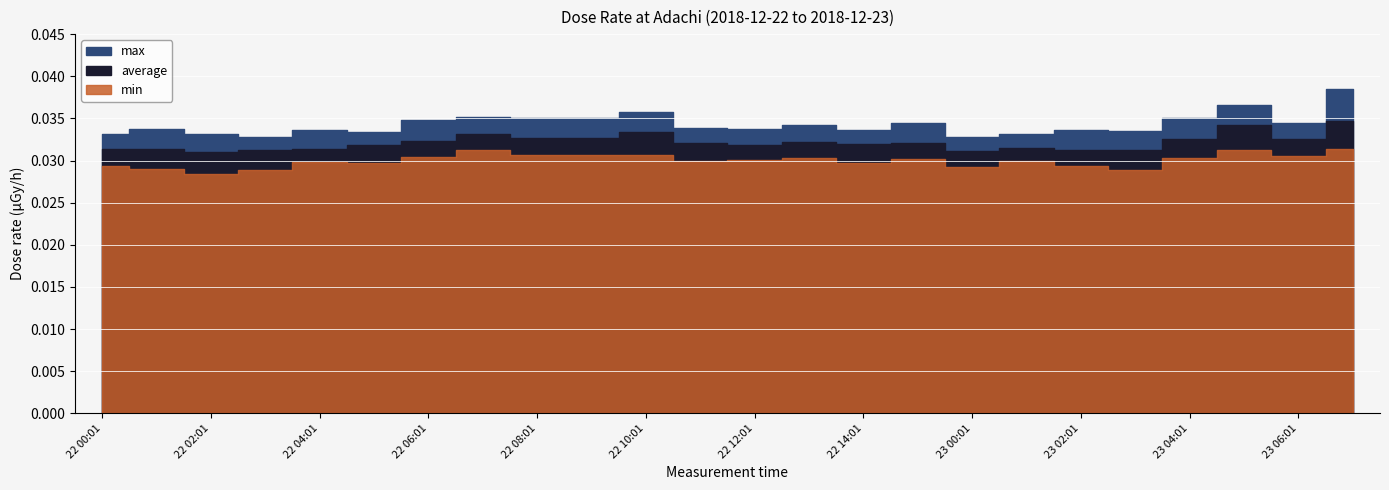

Which series has the largest total across all categories?

max